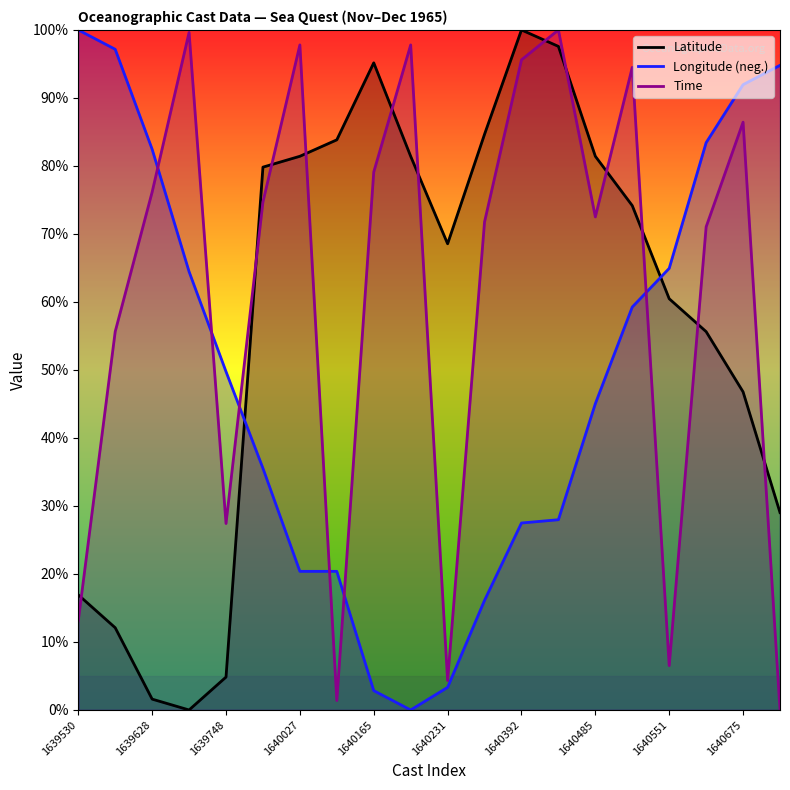

What is the maximum value for Time?

100.0